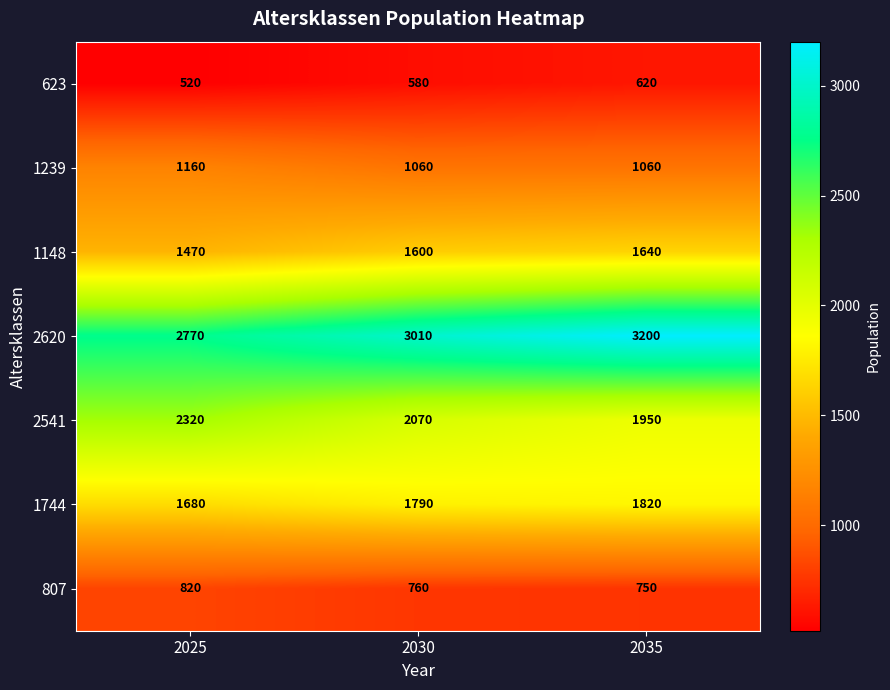

What is the maximum value shown in the chart?

3200